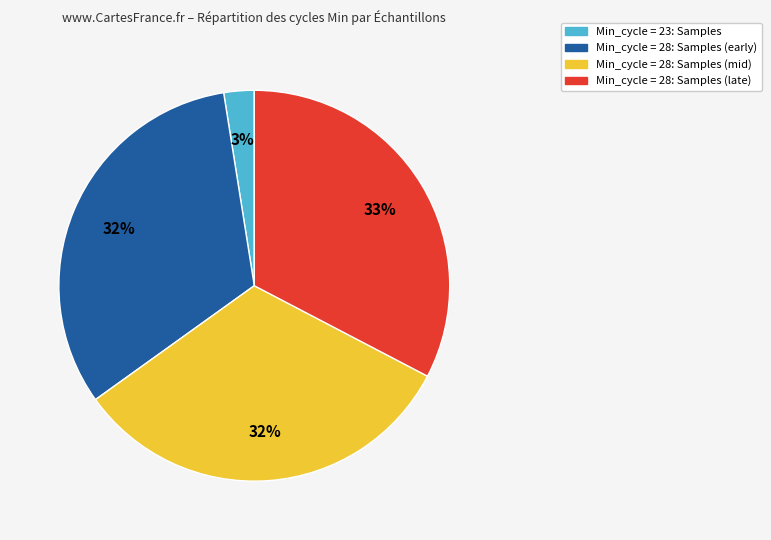

Does any single category account for the majority?

No